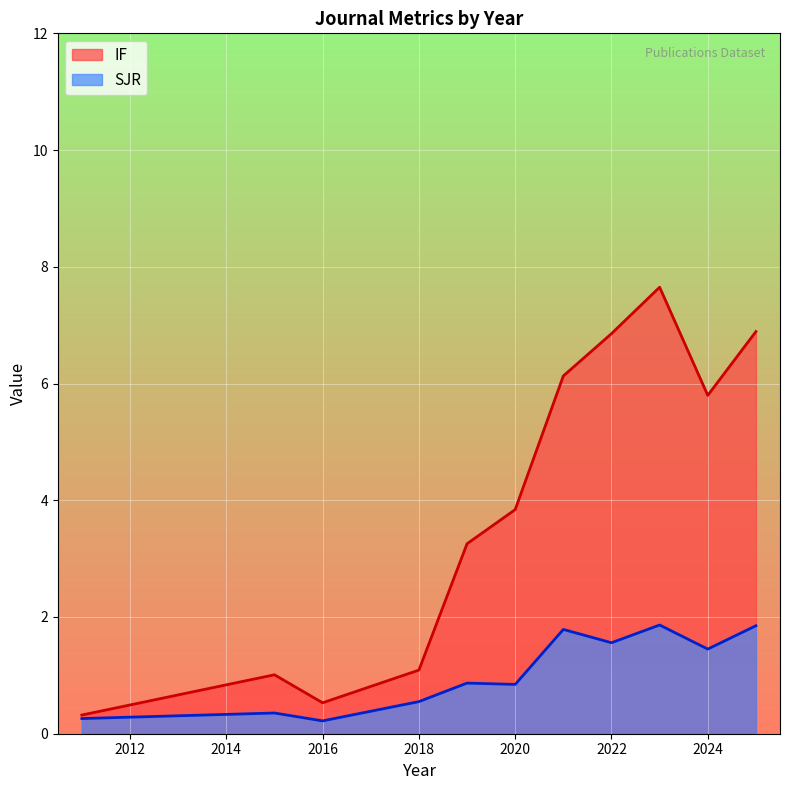

True or false: SJR and IF intersect in this chart.

False